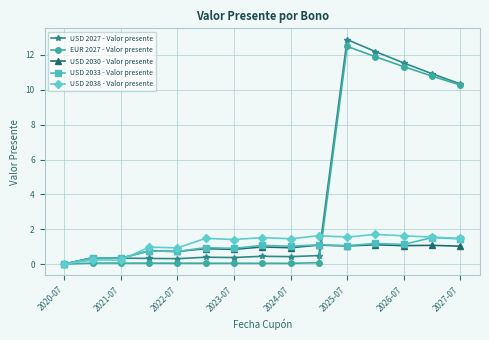

What is the value of the USD 2033 - Valor presente point at the 10th from the left?

1.1